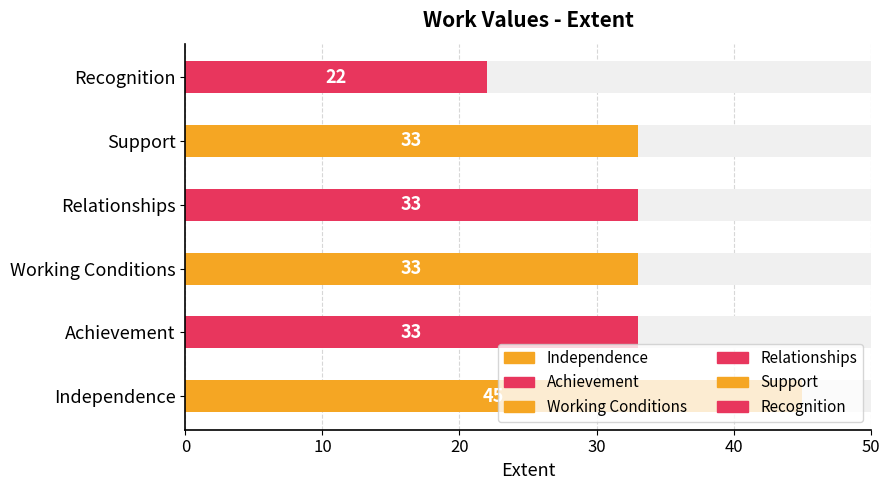

How many data points are above 33?

1